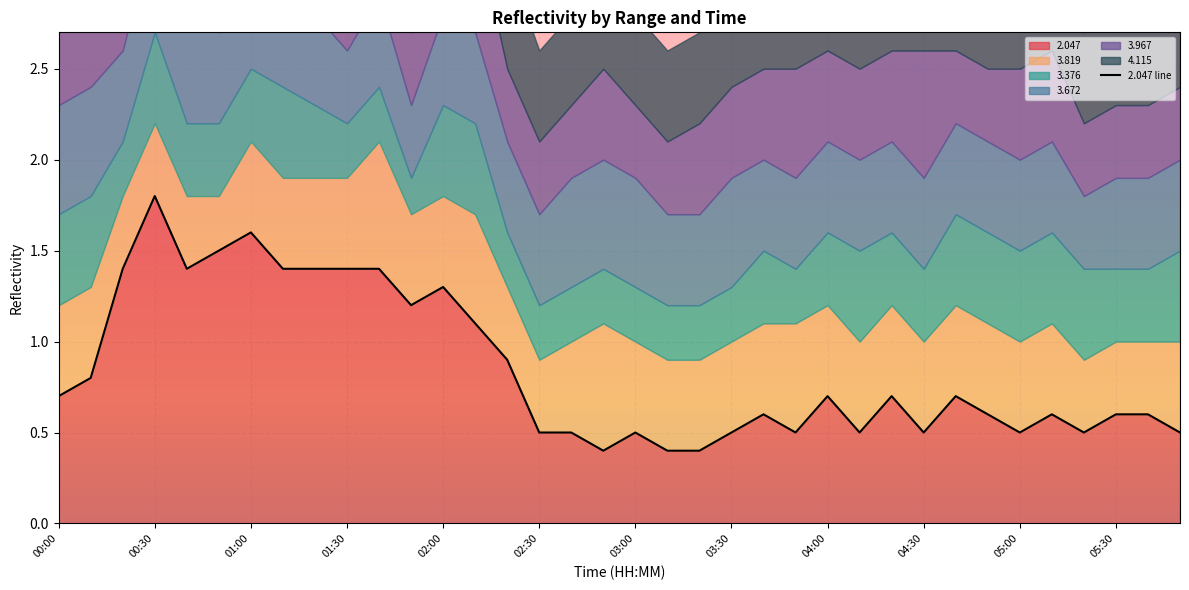

The 2.047 series shows 0.5 at 01:30. True or false?

False